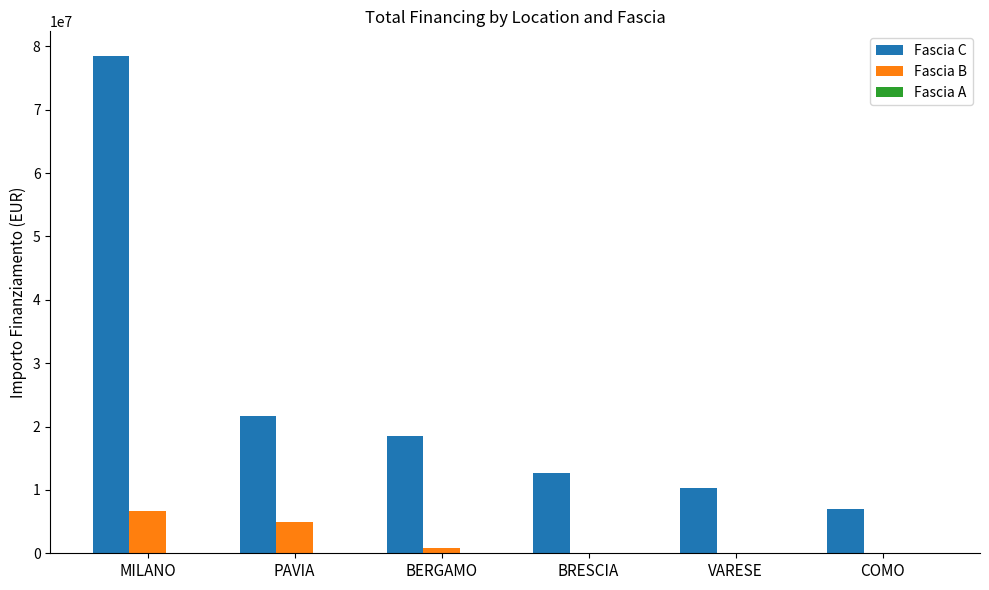

What is the maximum value for Fascia C?

78439733.3